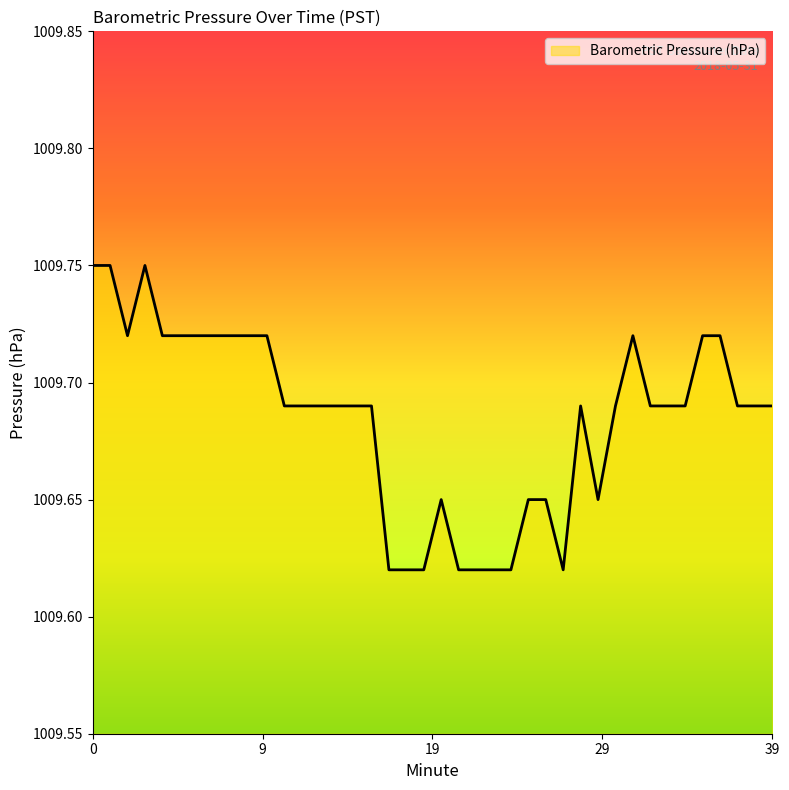

What is the greatest value displayed?

1009.8